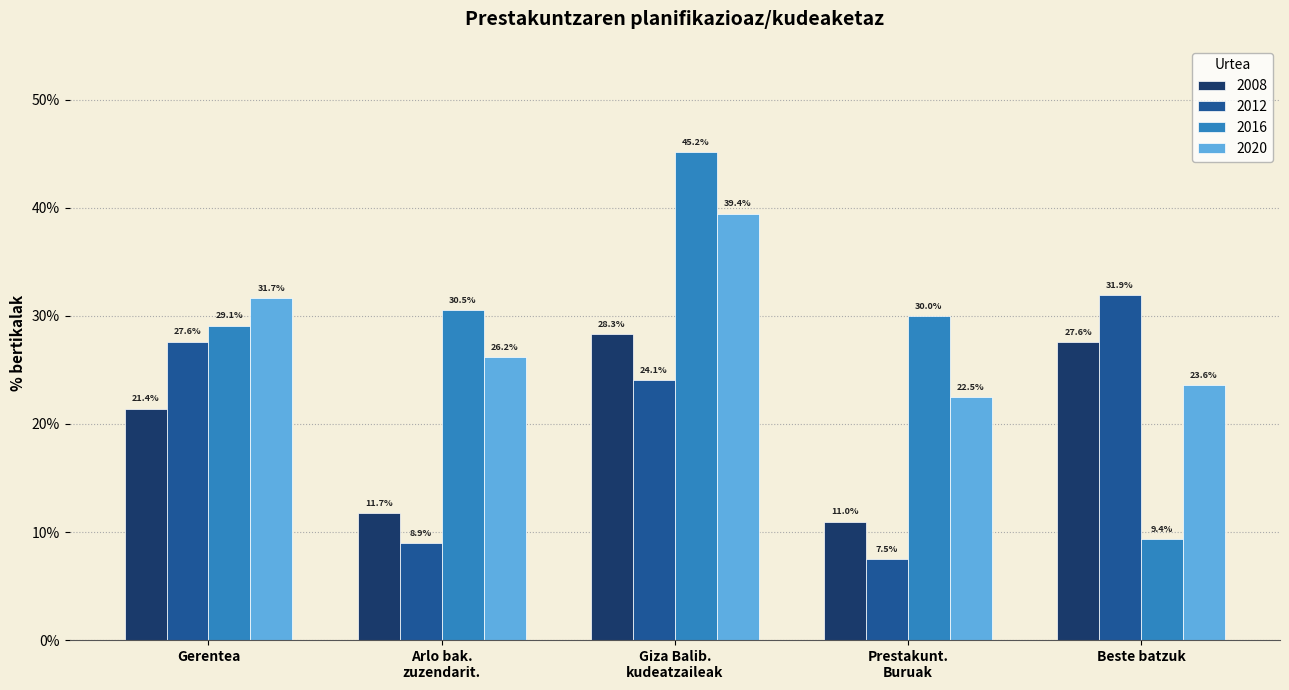

What is the sum of all 2012 values?

100.0